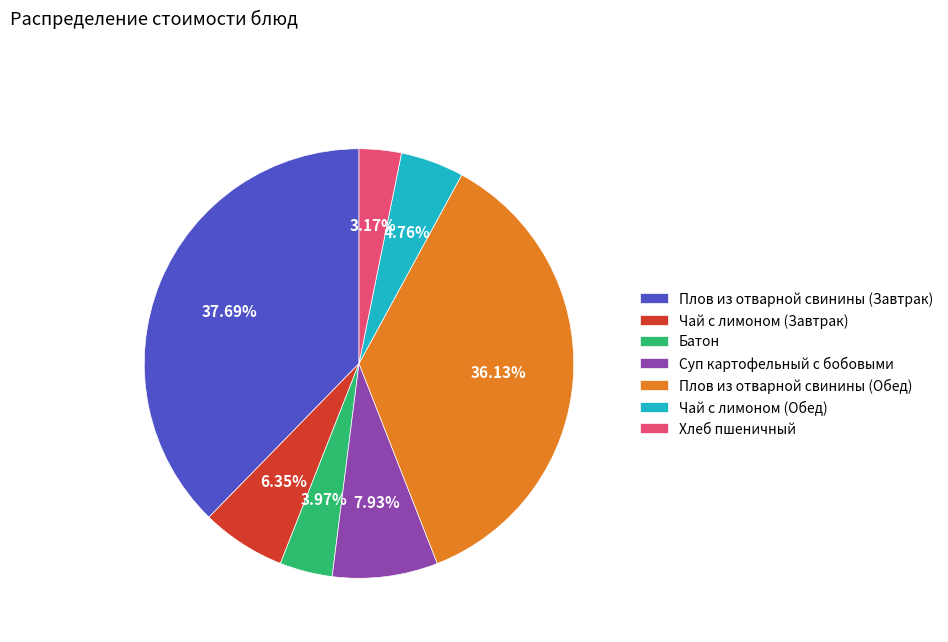

True or false: Плов из отварной свинины (Обед) accounts for 36% of the total.

True